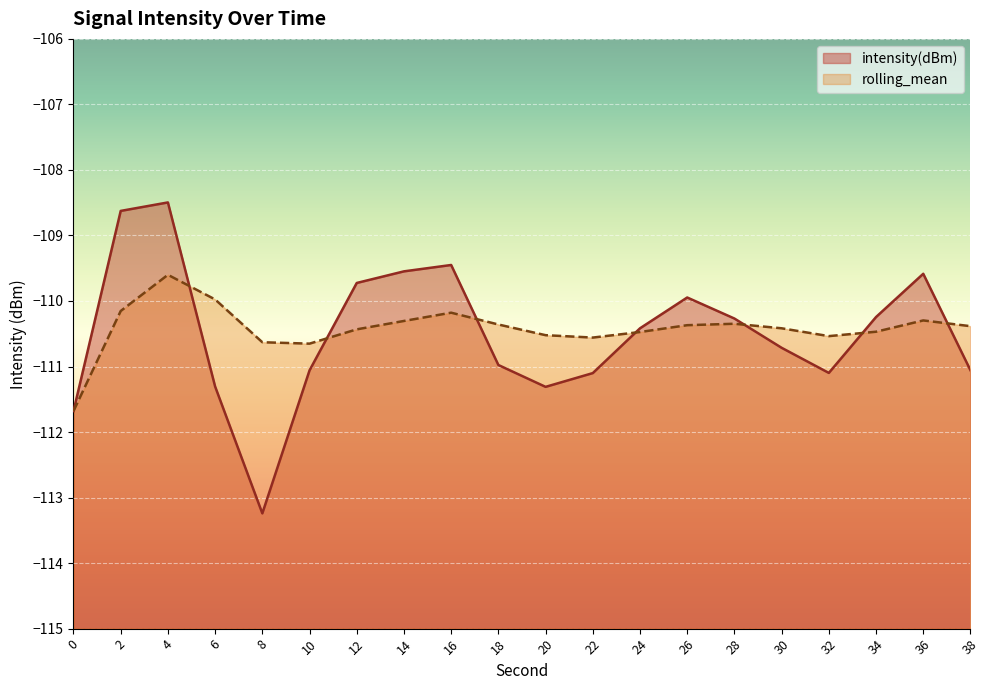

Rank the series by their maximum value, from highest to lowest.

intensity(dBm), rolling_mean